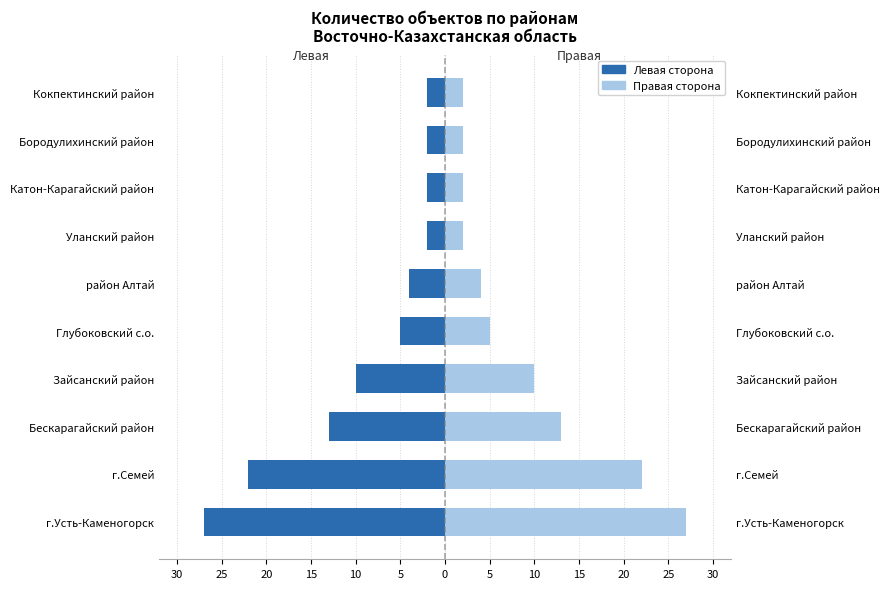

How many bars are there in each group?

2